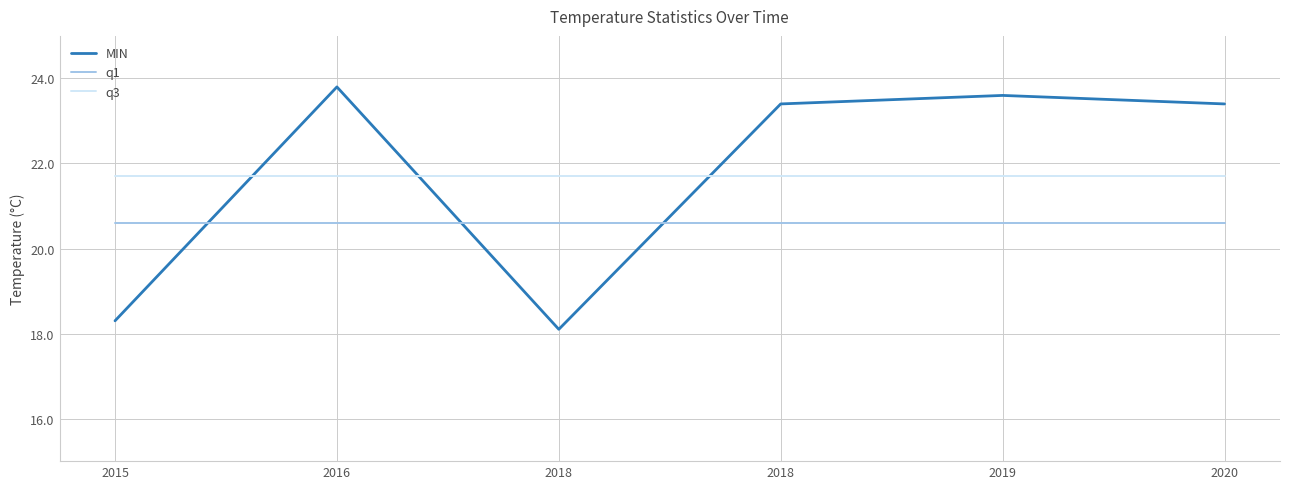

Is this an area chart (filled region under the line)?

No